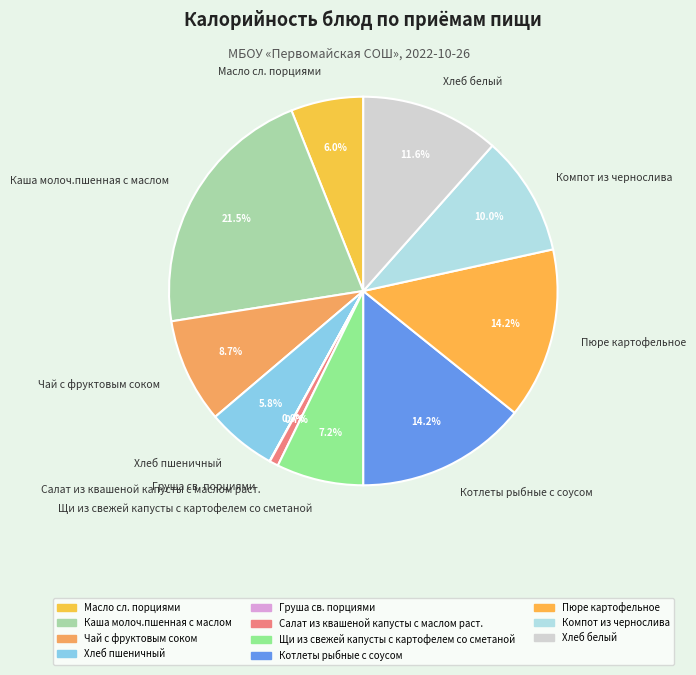

Does Чай с фруктовым соком represent more than half of the total?

No